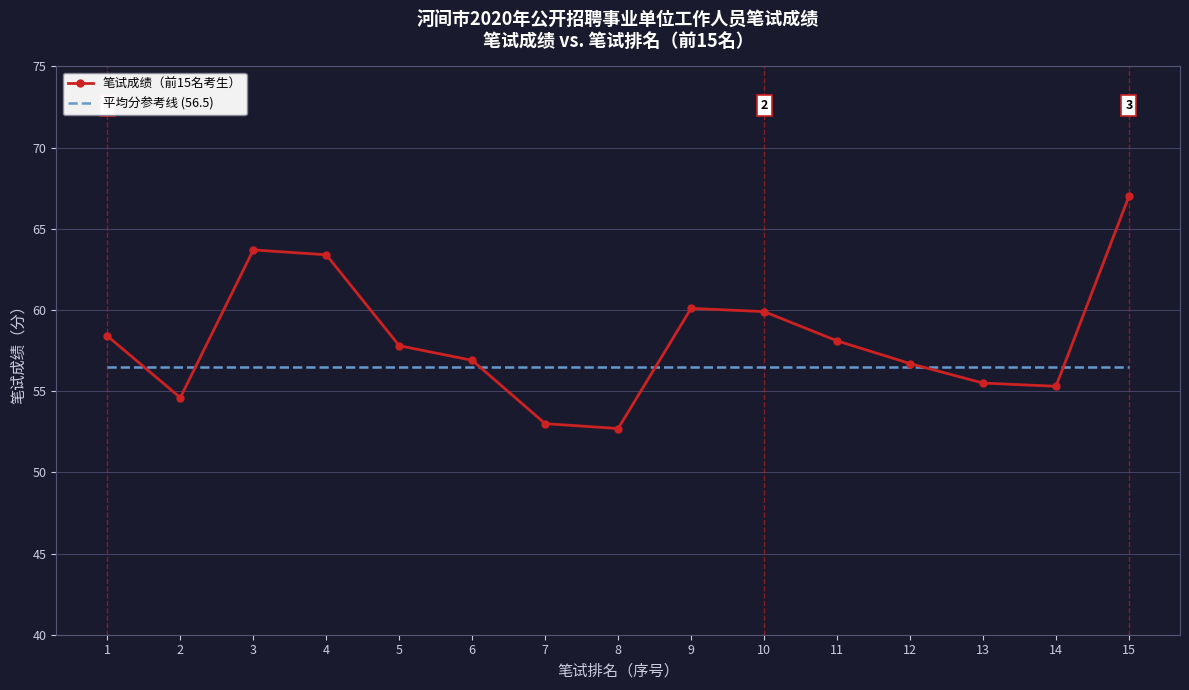

What is the total value across all series at 8?

109.2